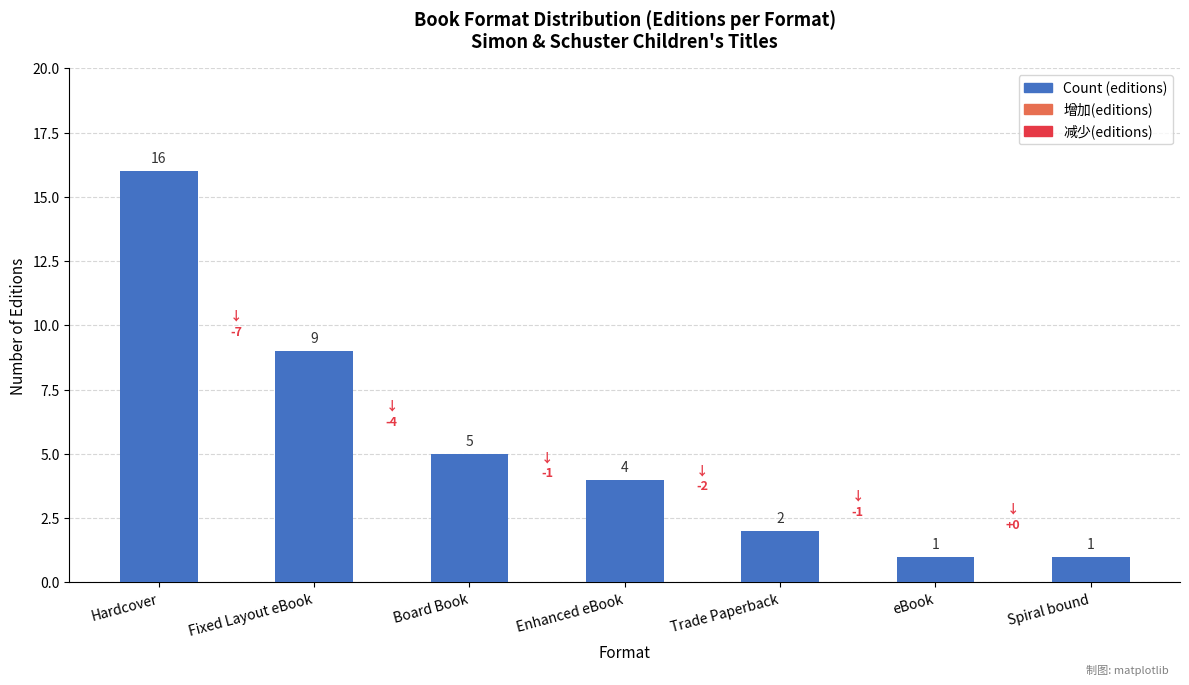

How many series are shown in this chart?

1